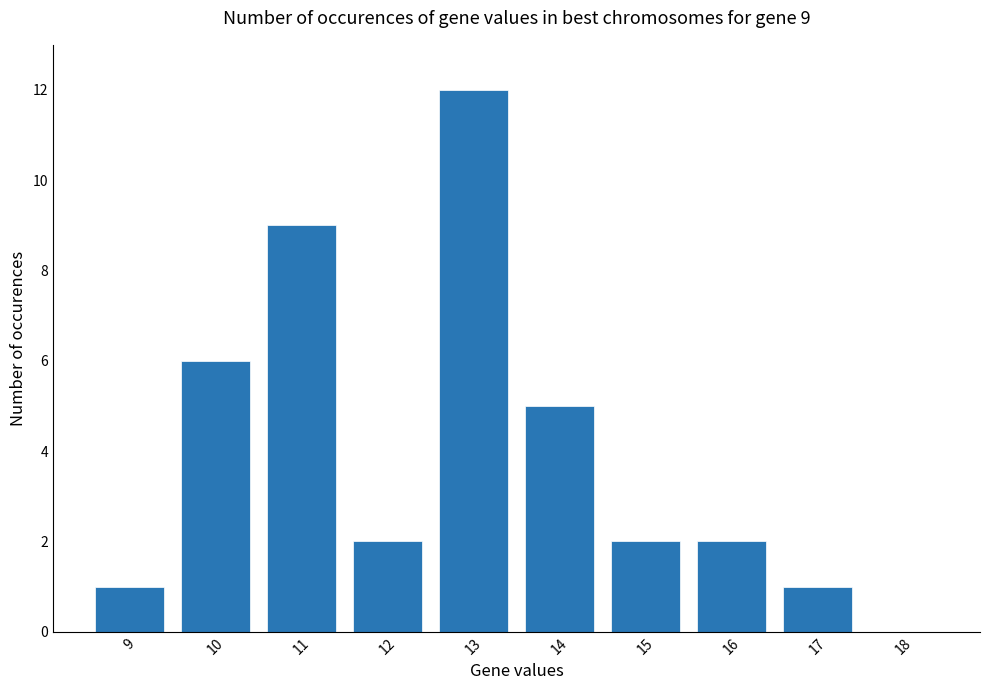

Reading left to right, what are all the values shown in this chart?

1	6	9	2	12	5	2	2	1	0